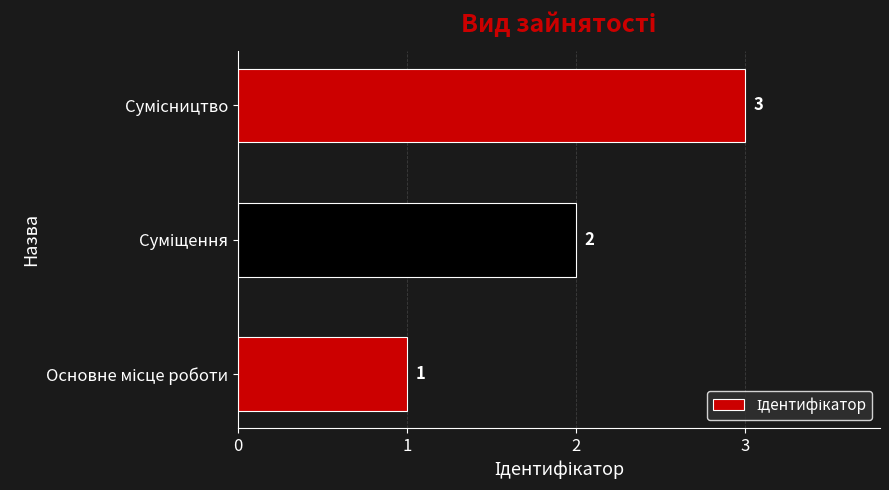

What is the sum of all values?

6